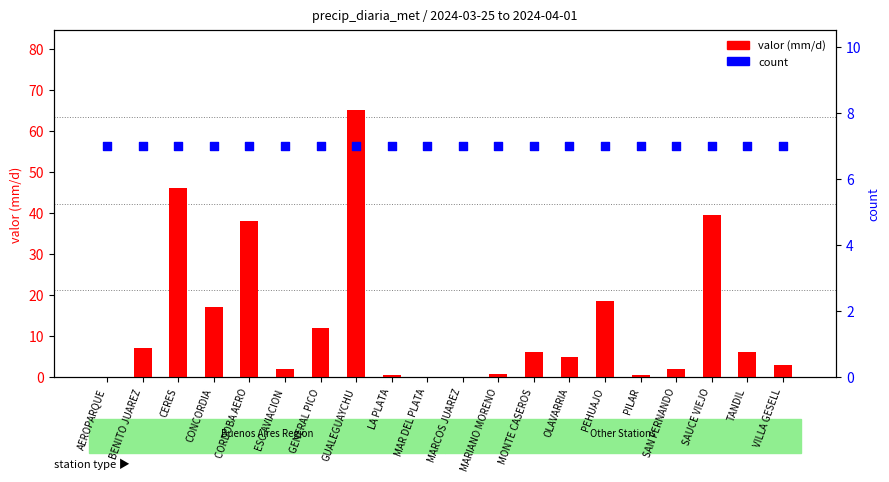

Is the value of count at SAUCE VIEJO greater than the value of valor at MONTE CASEROS?

Yes